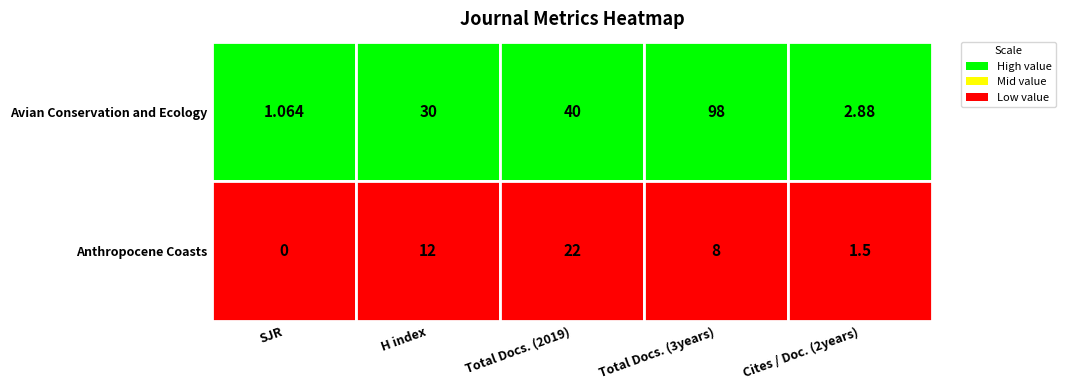

The value of Anthropocene Coasts at 4 is 1.5. True or false?

True